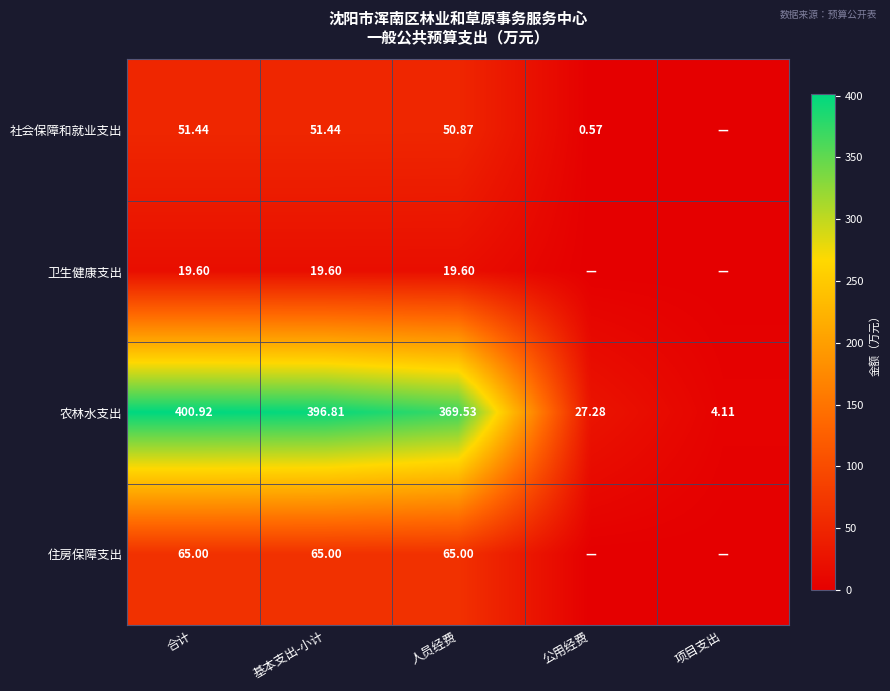

Is it true that 住房保障支出 equals 18.1 at 基本支出-小计?

False